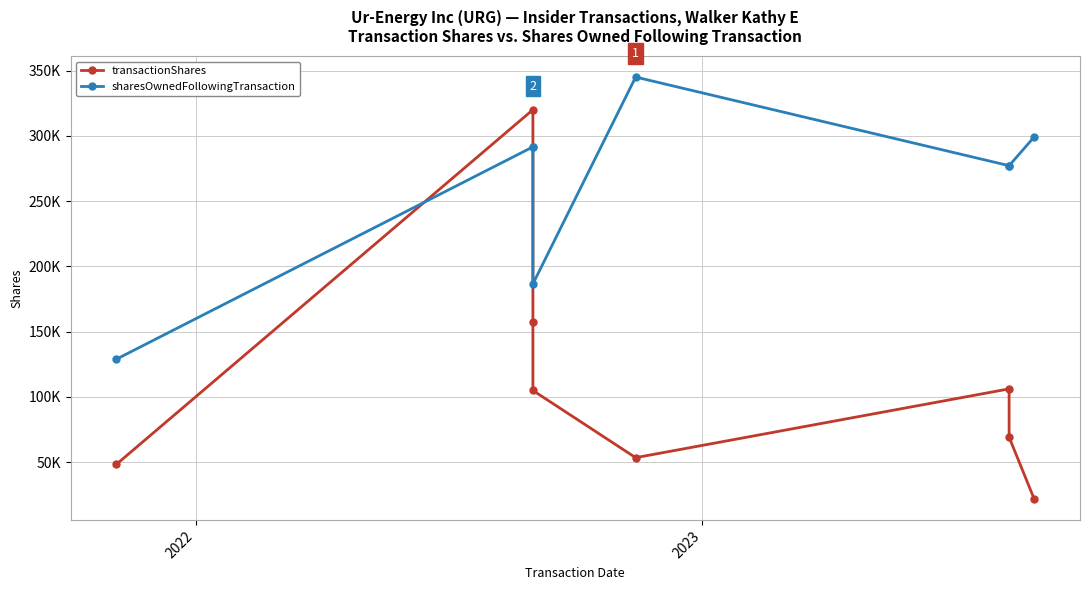

At how many categories does at least one series exceed 93075?

8